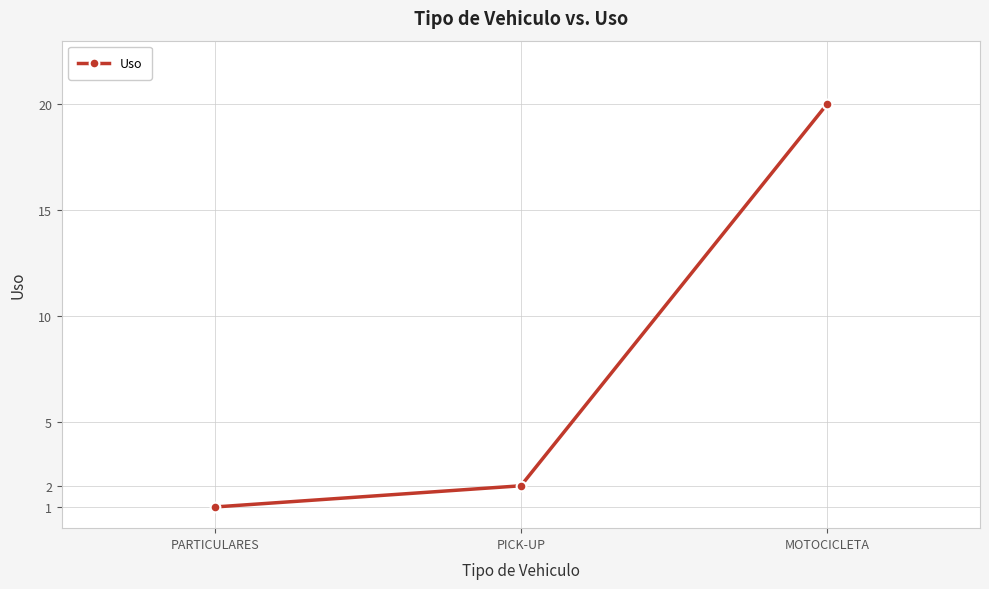

At which label is the value closest to 10?

PICK-UP